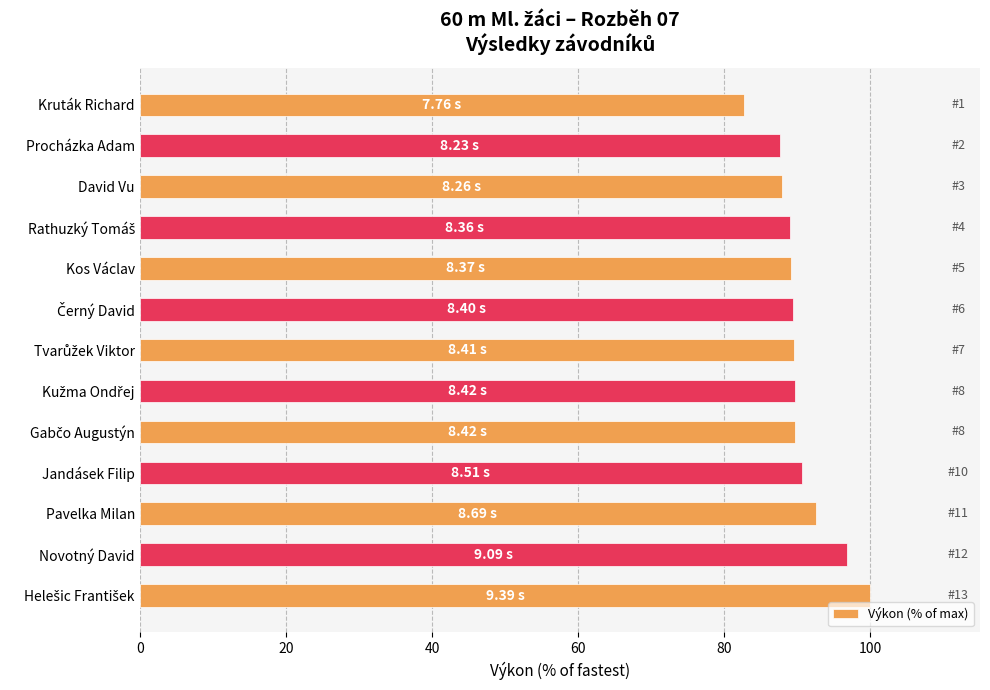

What is the label of the 3rd bar from the bottom?

Pavelka Milan